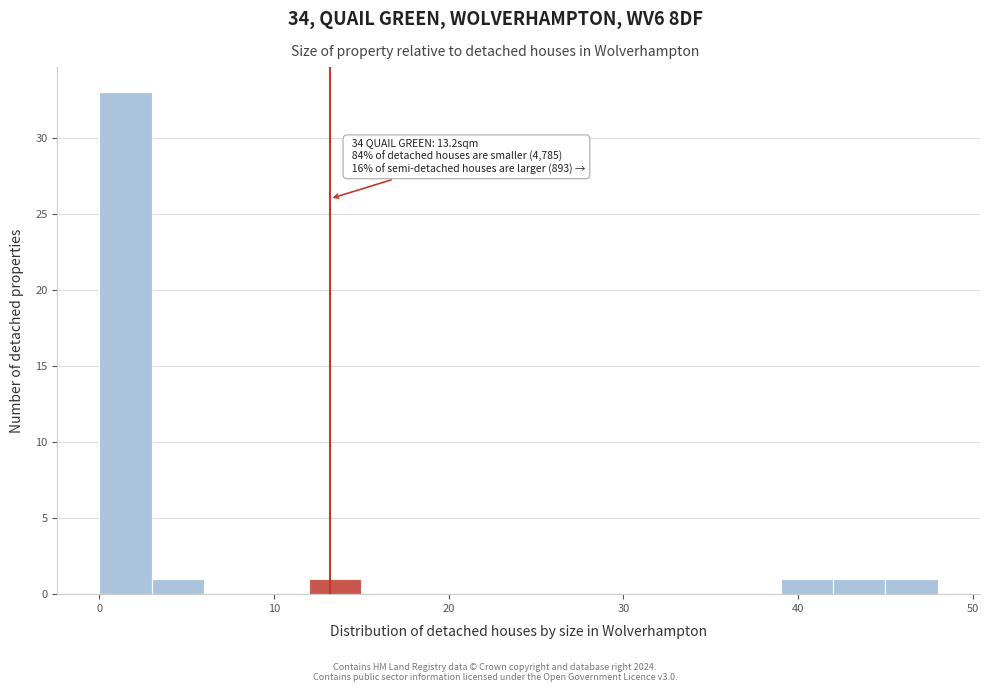

Read against the x-axis, roughly where is the centre of the tallest bar?

2